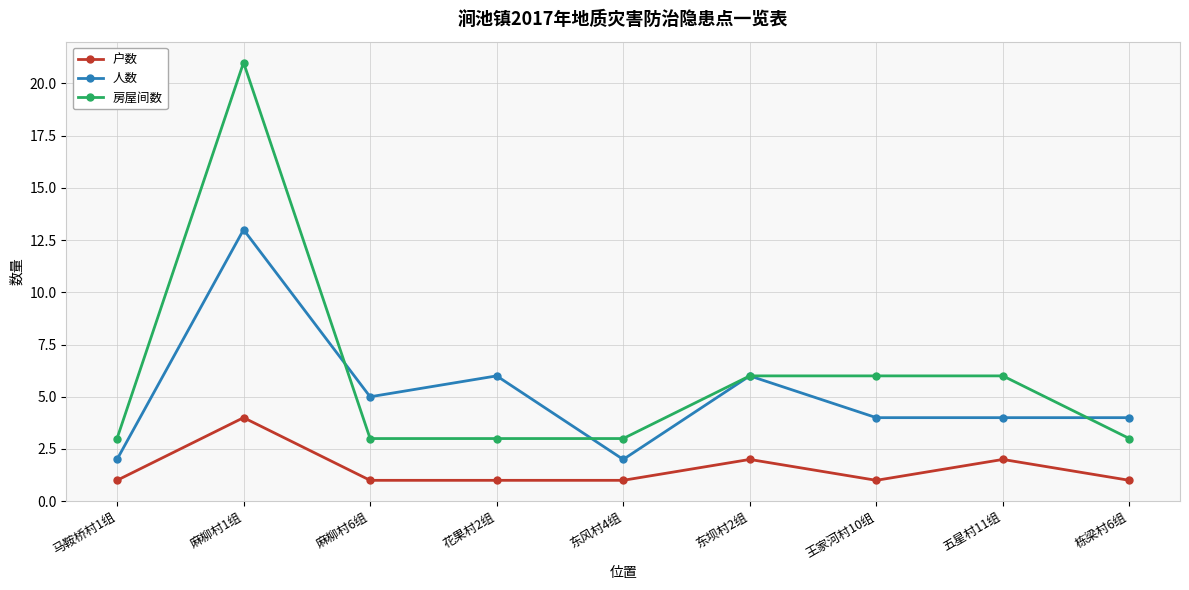

What is the average value of the 户数 series?

2